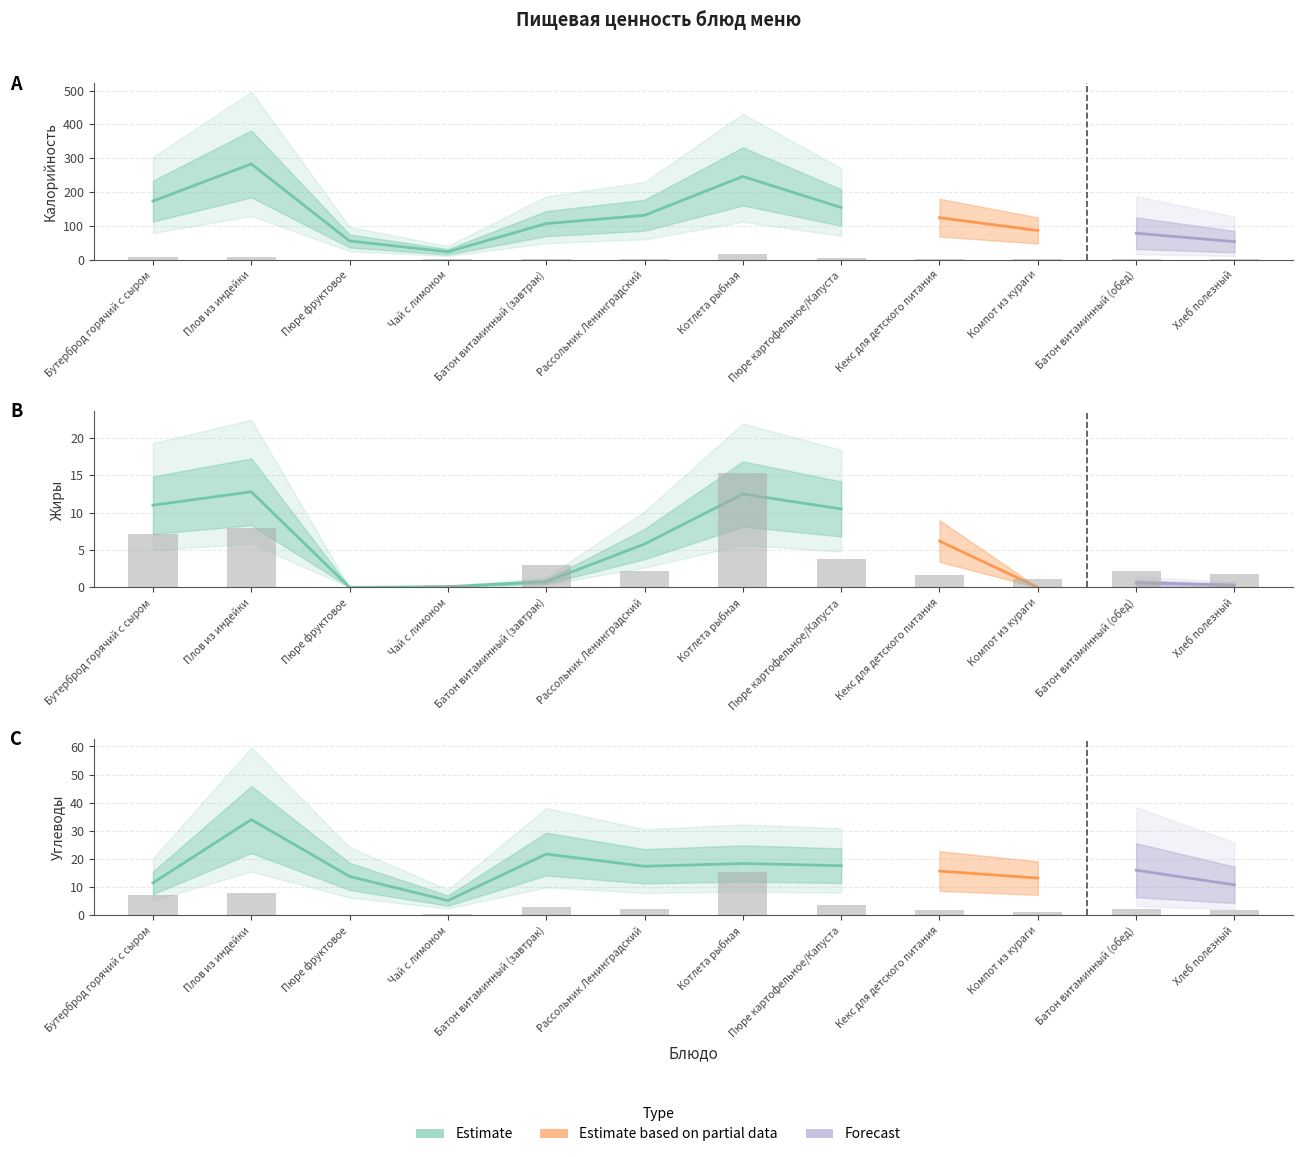

True or false: Калорийность has a value of 19.1 at Пюре фруктовое.

False